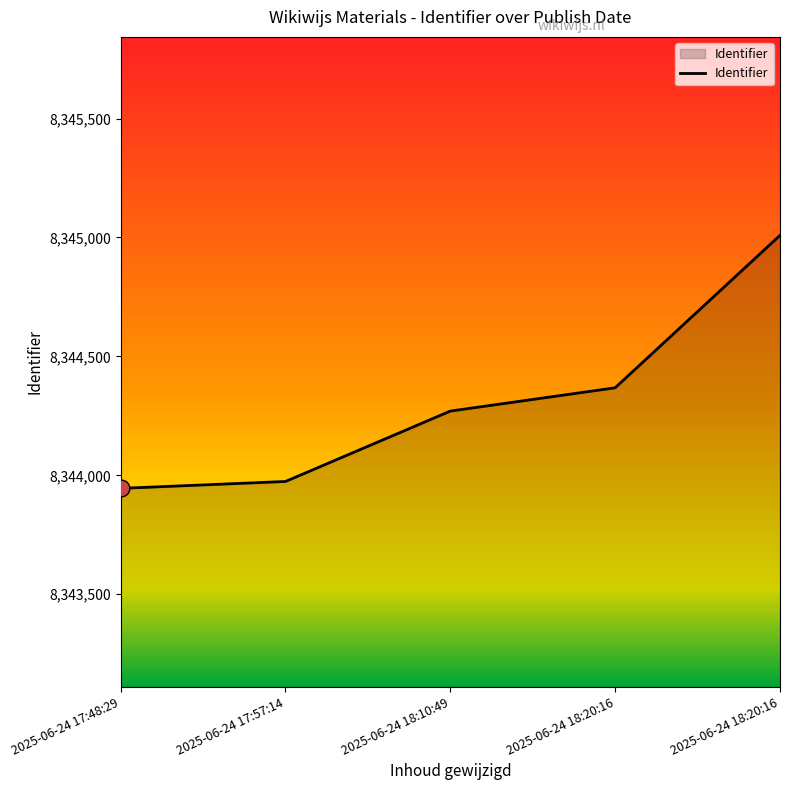

How many values are below 8344270?

2